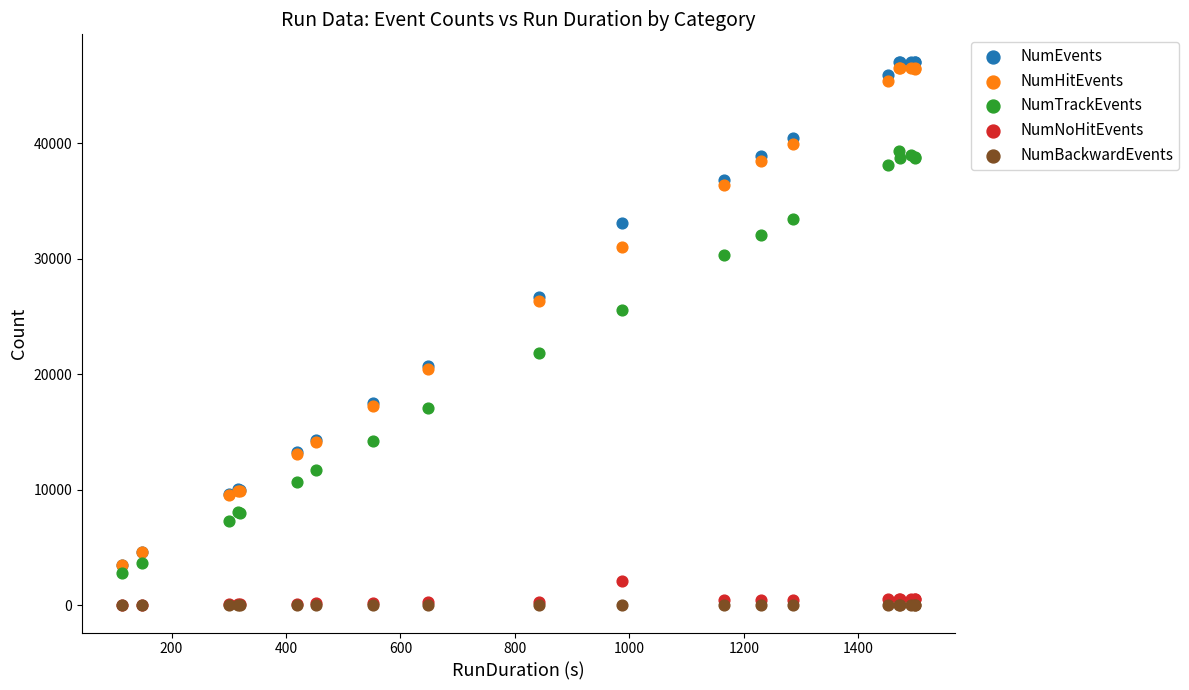

In the NumHitEvents series, what Y value is closest to 24990?

26352